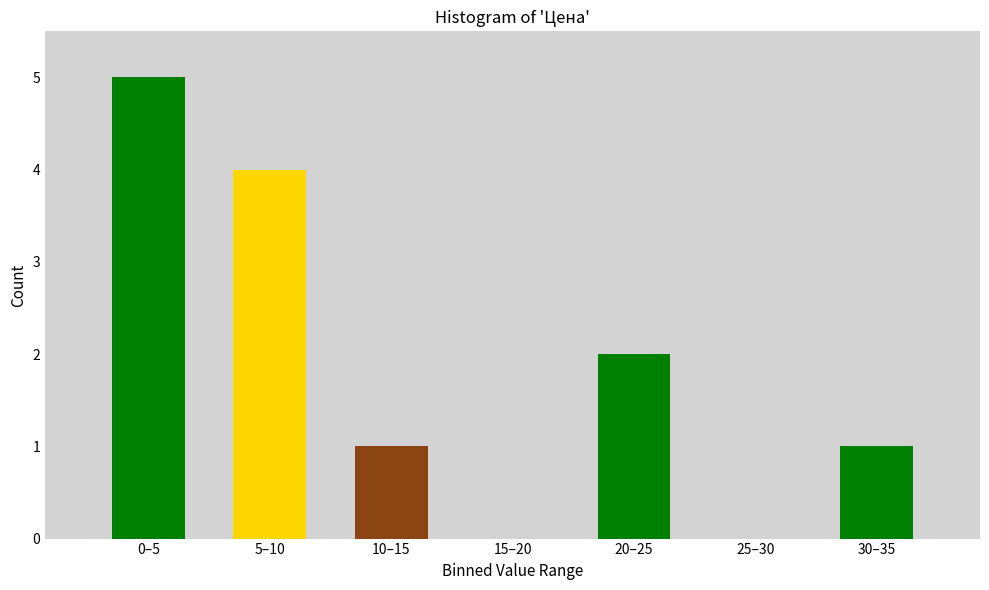

Reading left to right, list all the values displayed in this chart.

0–5=5	5–10=4	10–15=1	15–20=0	20–25=2	25–30=0	30–35=1